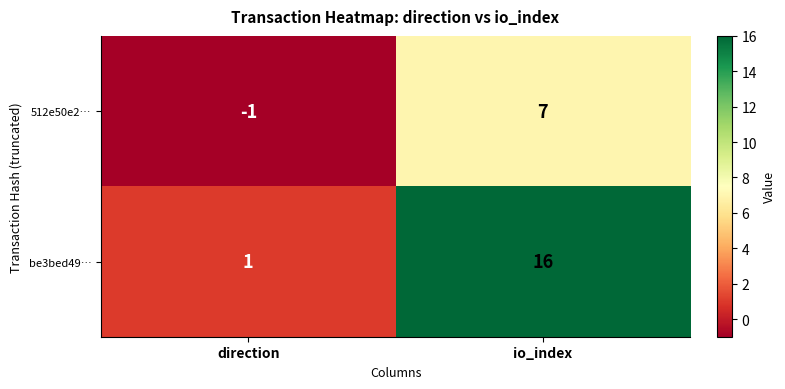

Reading left to right, extract all data points from this chart.

512e50e2…: -1	7
be3bed49…: 1	16